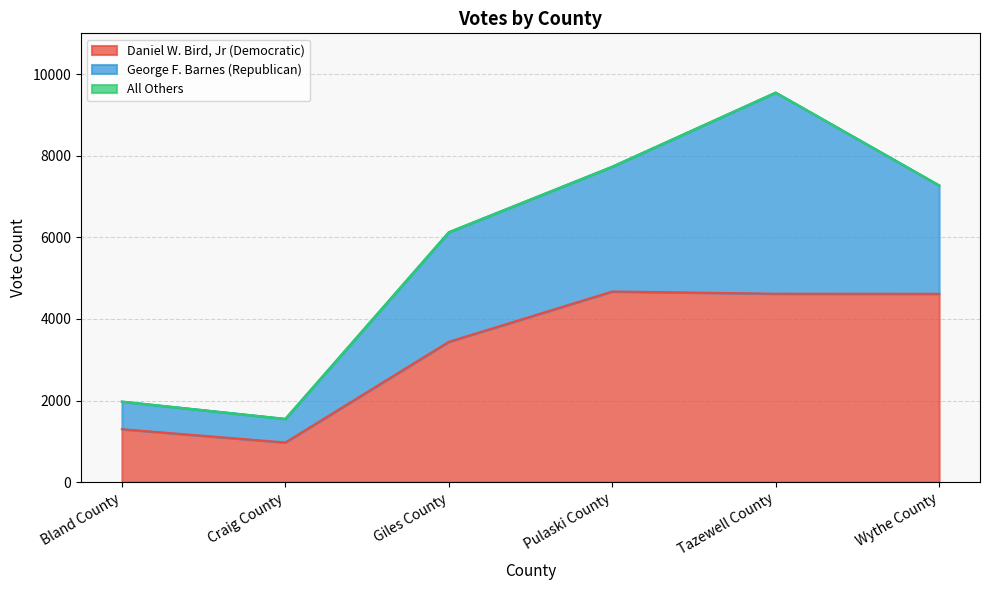

What is the spread (max minus min) of values at Tazewell County?

4929